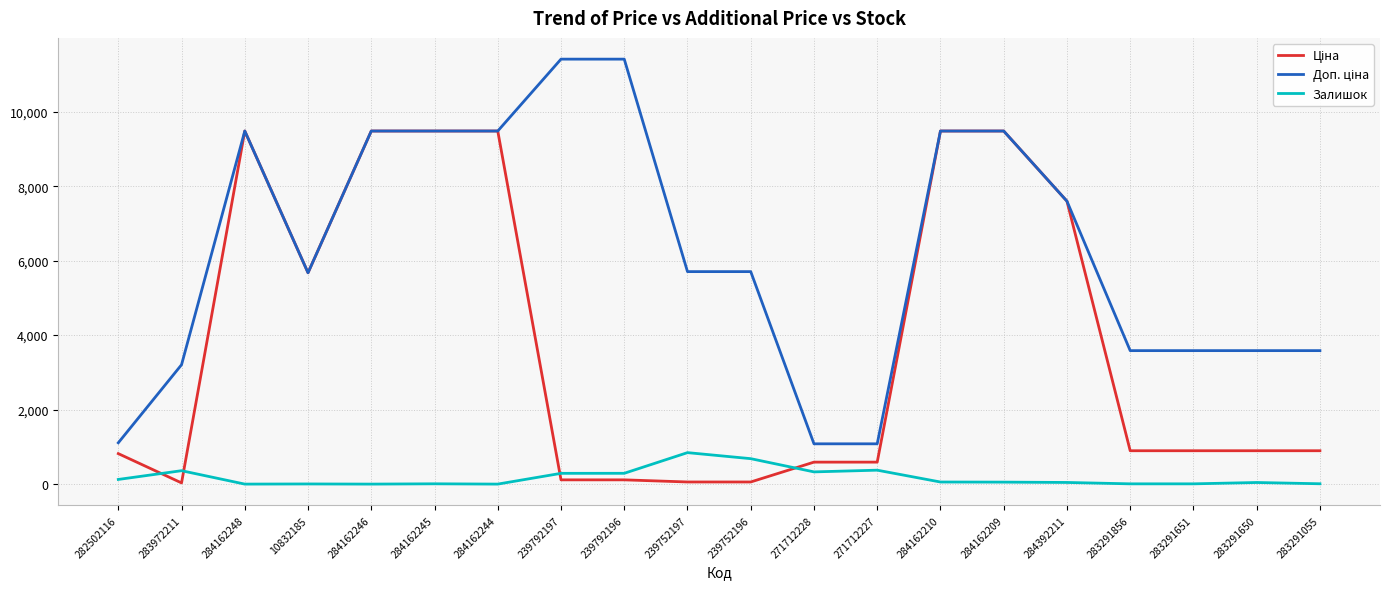

What is the maximum value shown in the chart?

11410.0